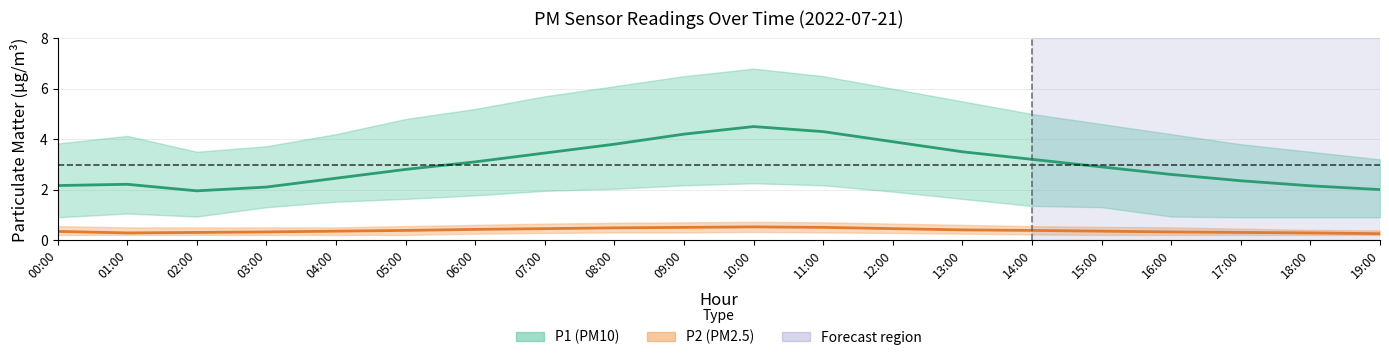

What position from the right is 00:00?

20